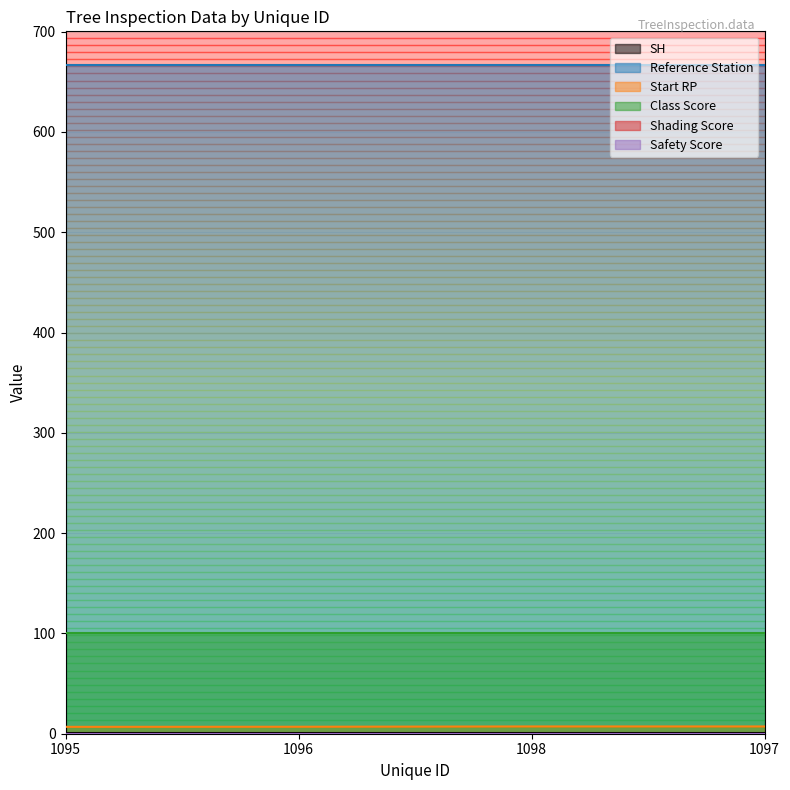

True or false: Shading Score and Start RP cross at least once.

False